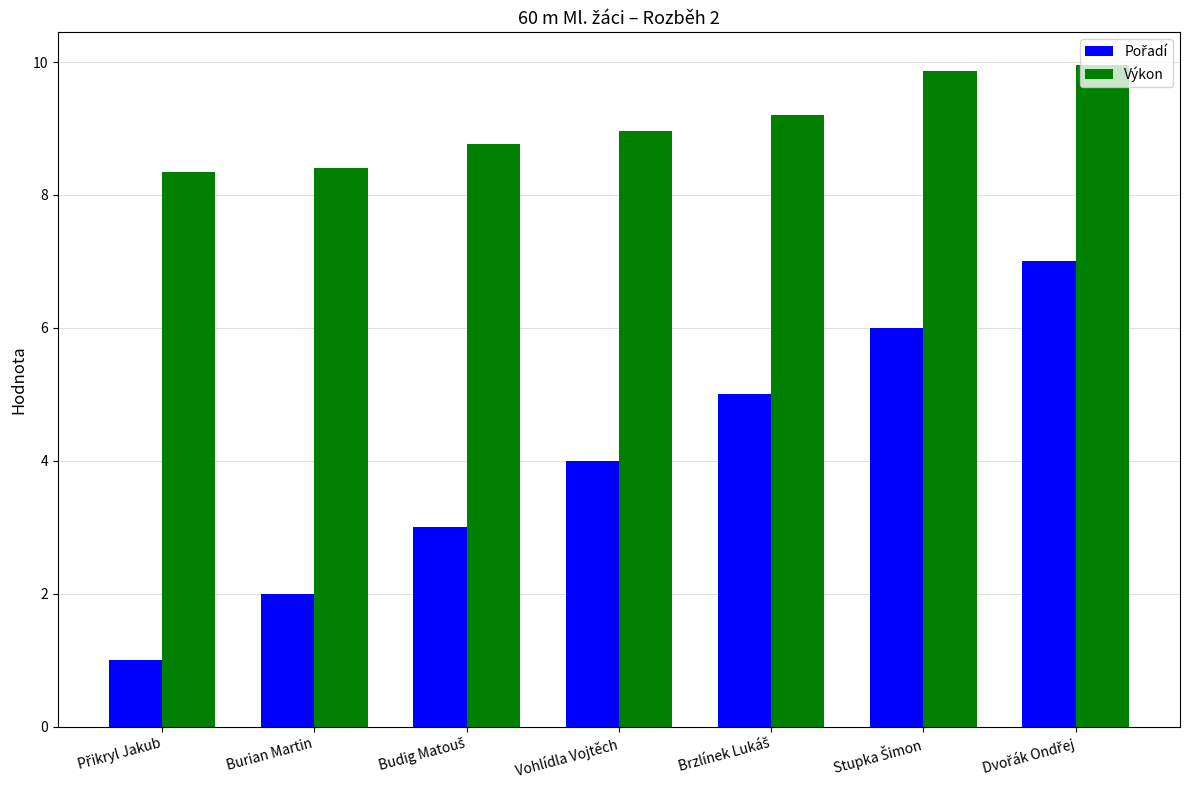

What is the smallest value displayed?

1.0